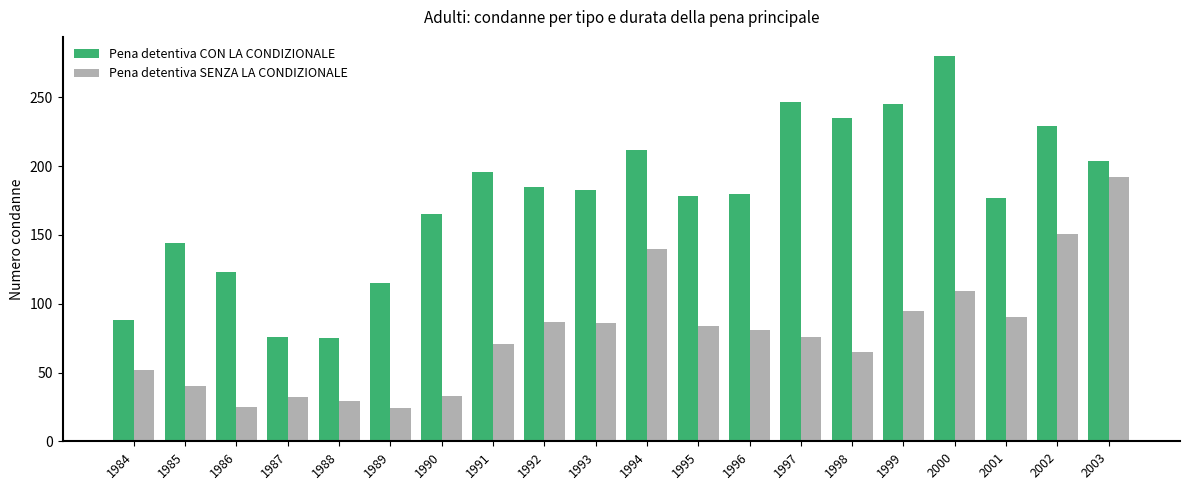

What is the average value of the Pena detentiva SENZA LA CONDIZIONALE series?

78